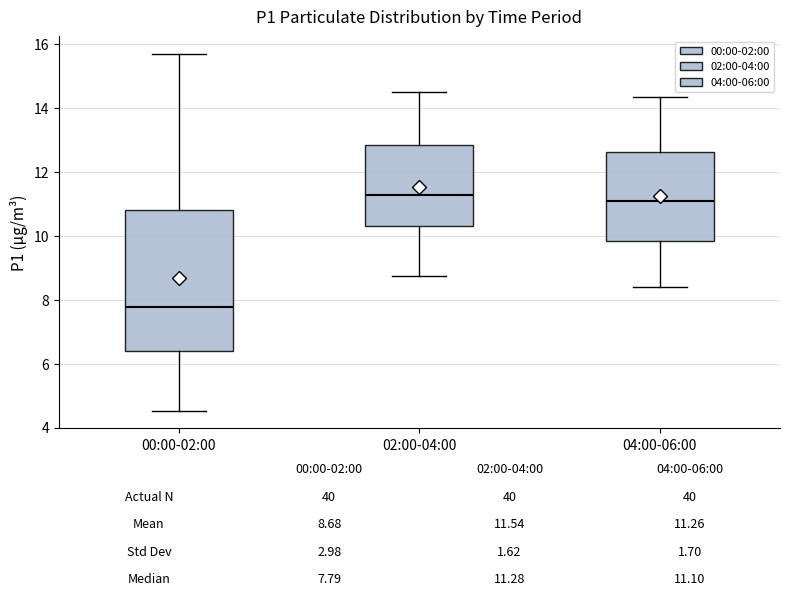

Comparing the boxes themselves (not the whiskers), which one is the tallest?

00:00-02:00